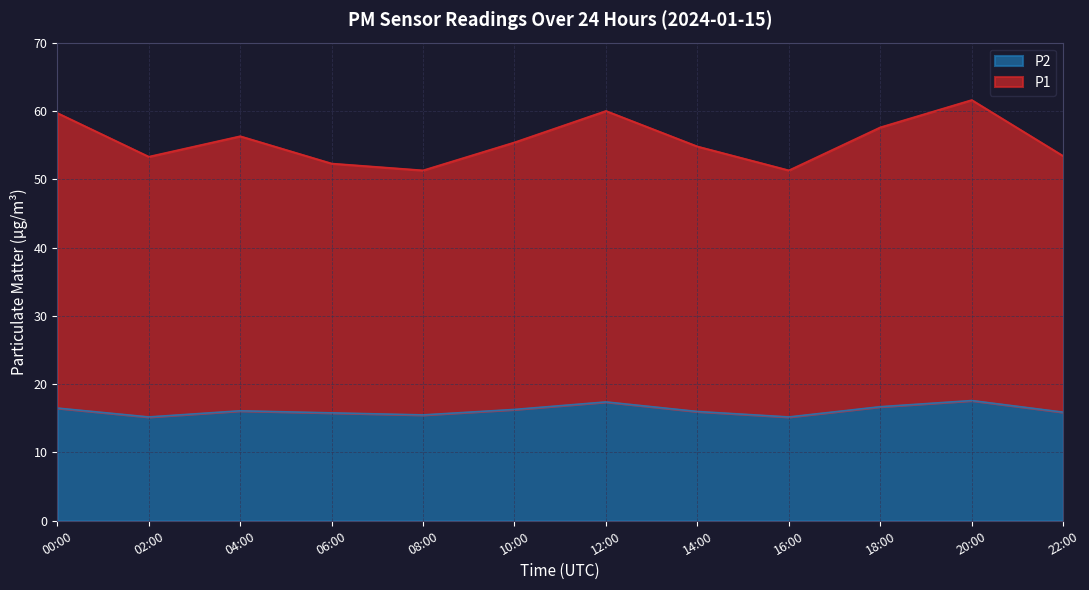

At which category is the sum across all series the highest?

20:00